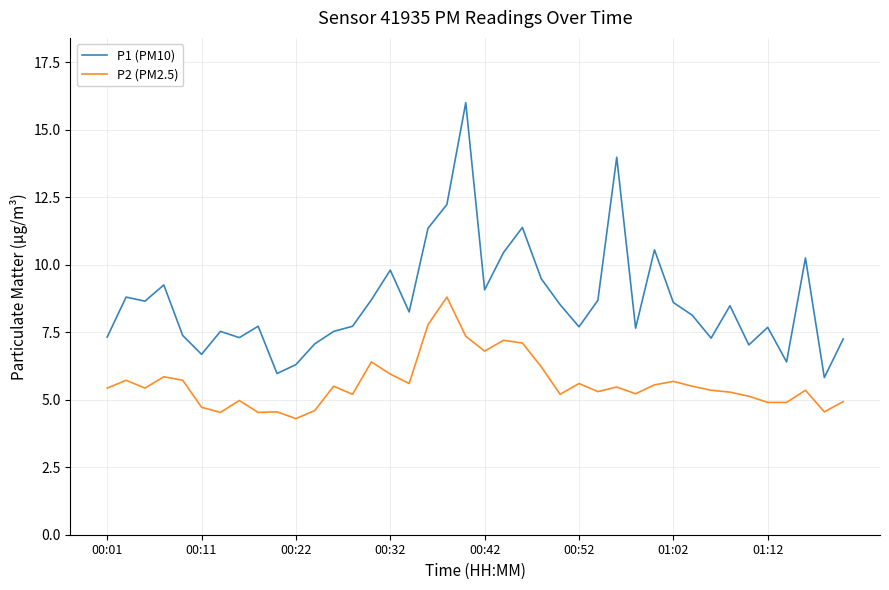

At how many categories does at least one series exceed 13?

2